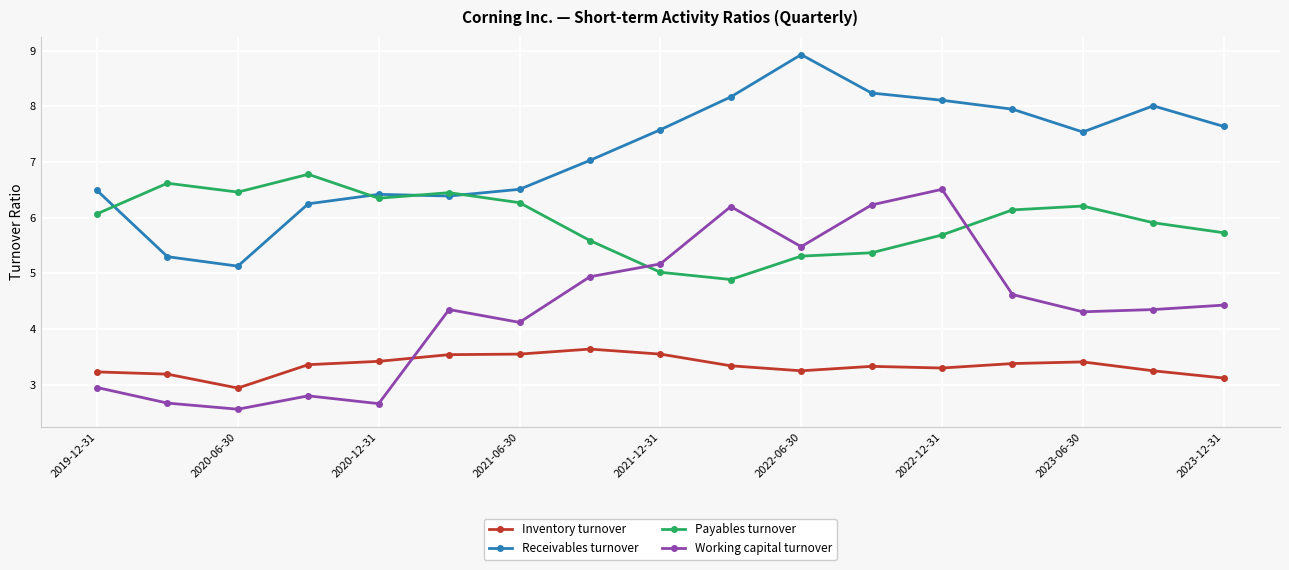

True or false: Inventory turnover and Payables turnover intersect in this chart.

False